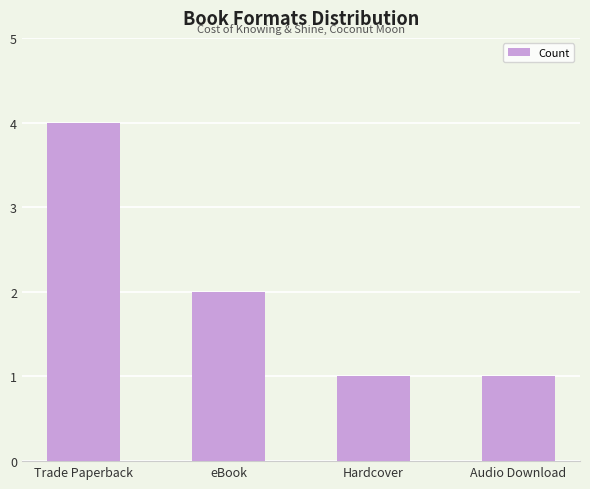

Which has a higher value, Trade Paperback or Hardcover?

Trade Paperback